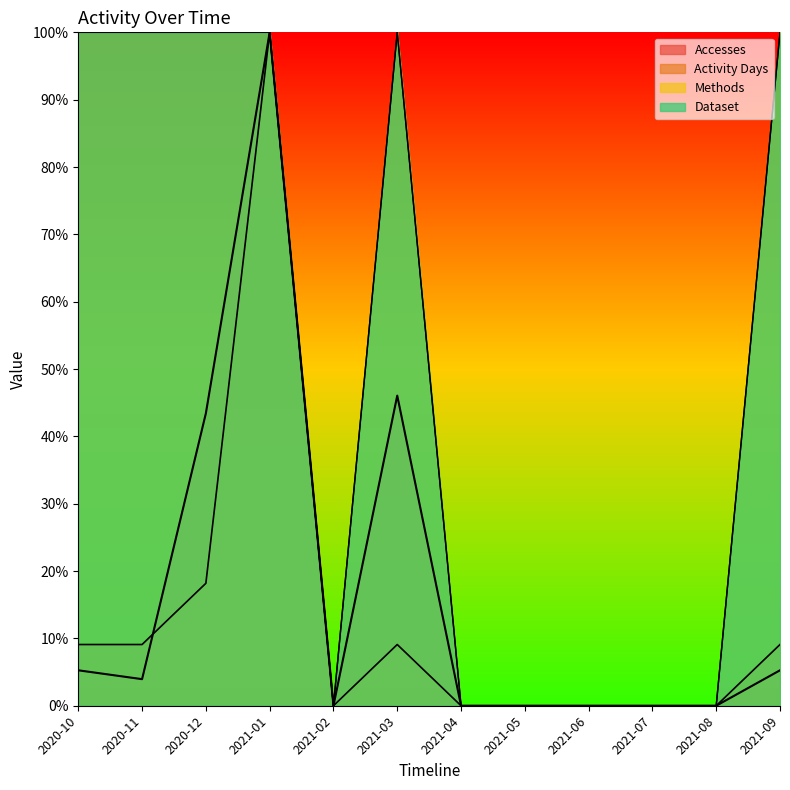

What is the spread (max minus min) of values at 2021-09?

94.7